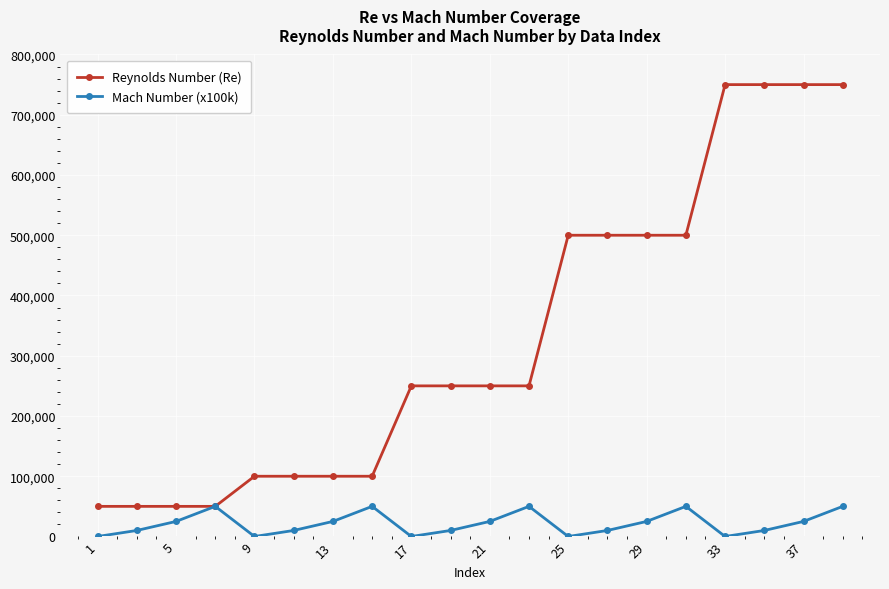

What is the average value of the Mach Number (x100k) series?

21250